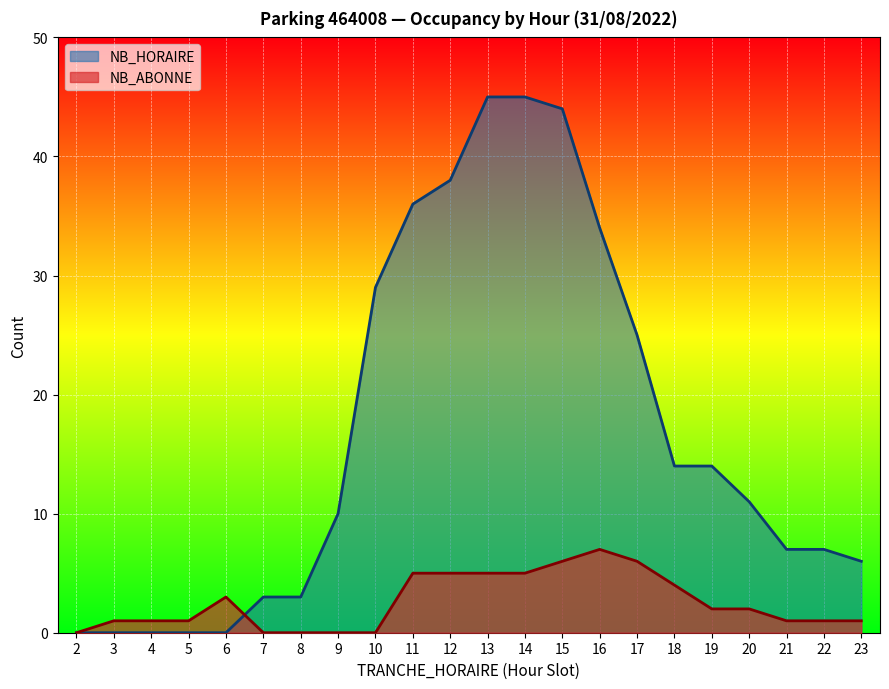

What is the difference between the highest and lowest values at 19?

12